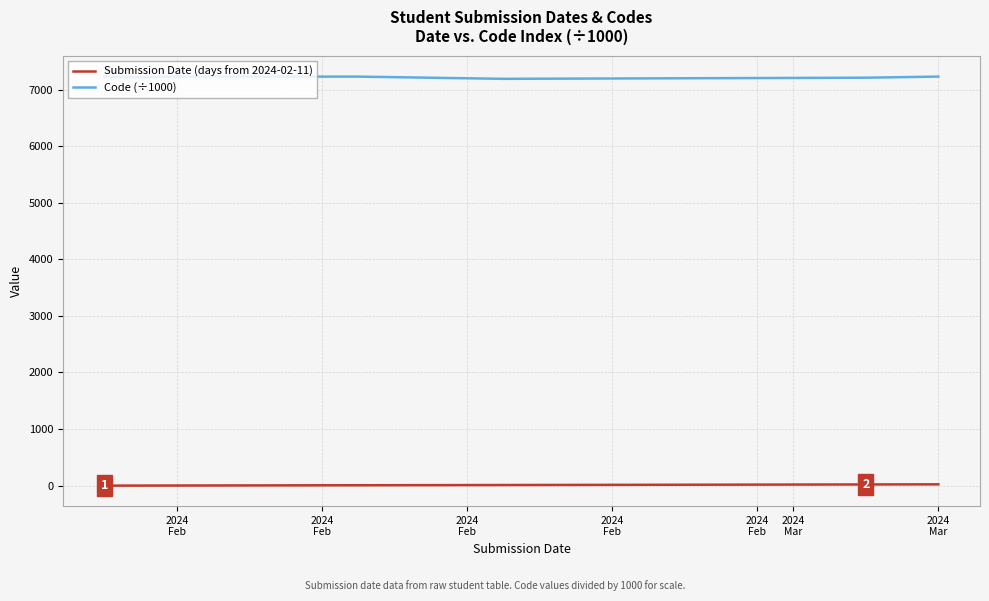

True or false: Code (÷1000) and Submission Date (days from 2024-02-11) intersect in this chart.

False